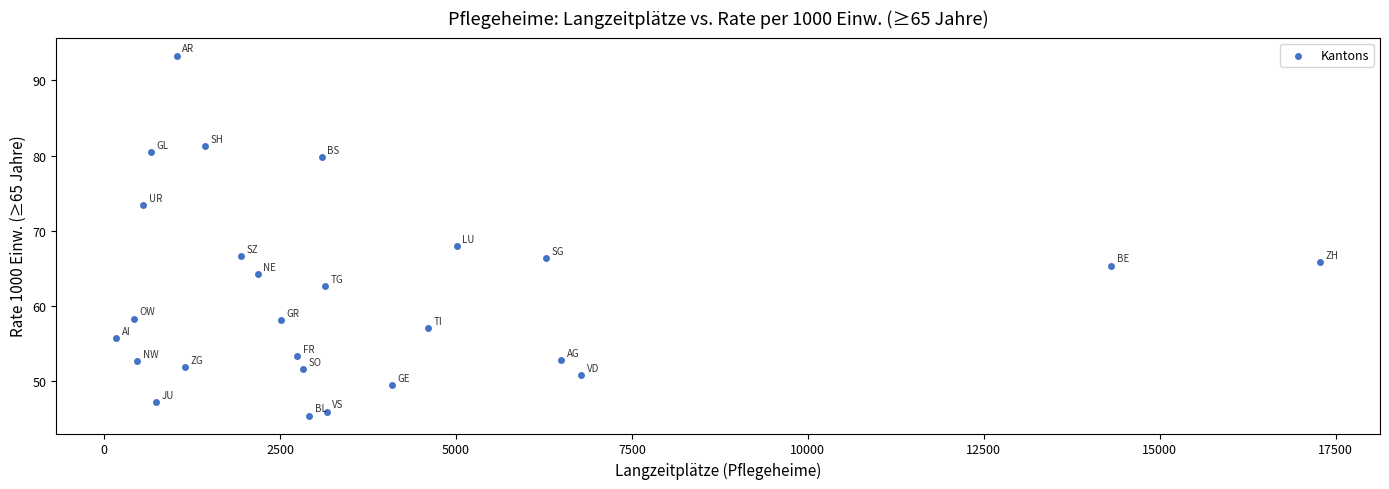

What Y value in the scatter plot is closest to 69?

68.0